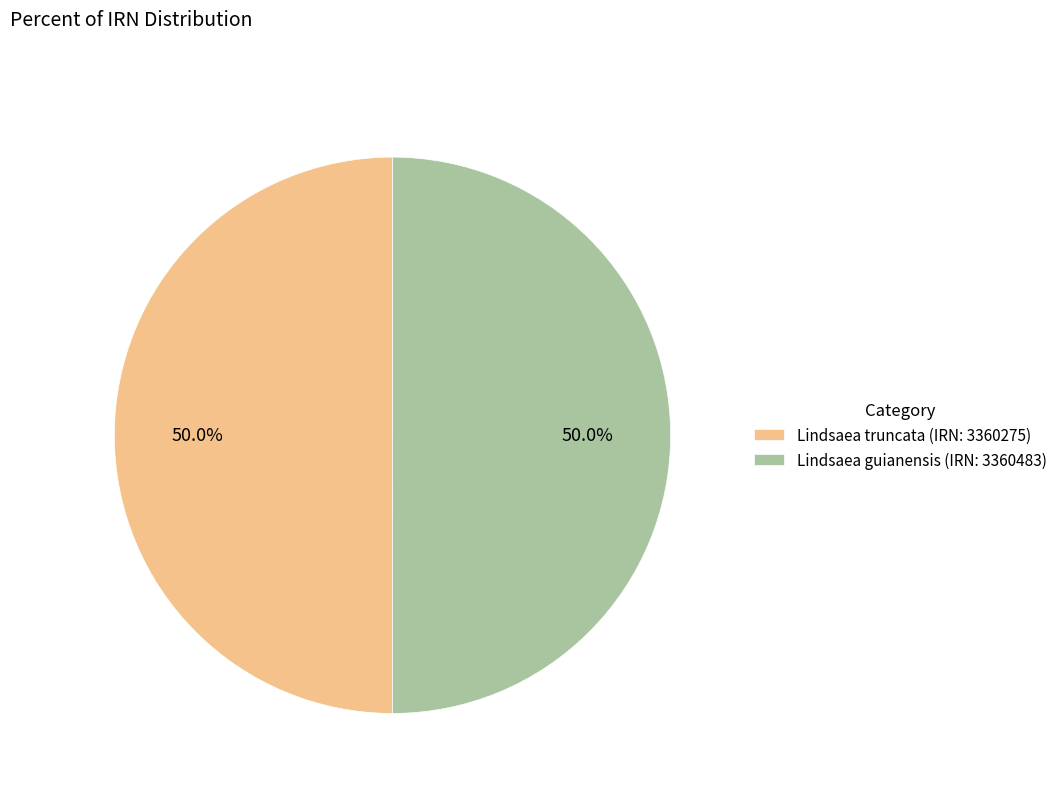

What percentage is NOT represented by Lindsaea truncata (IRN: 3360275)?

50.0%